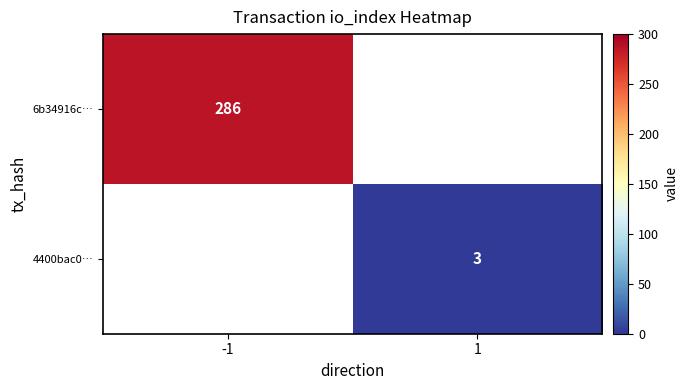

How many categories are shown in the chart?

2